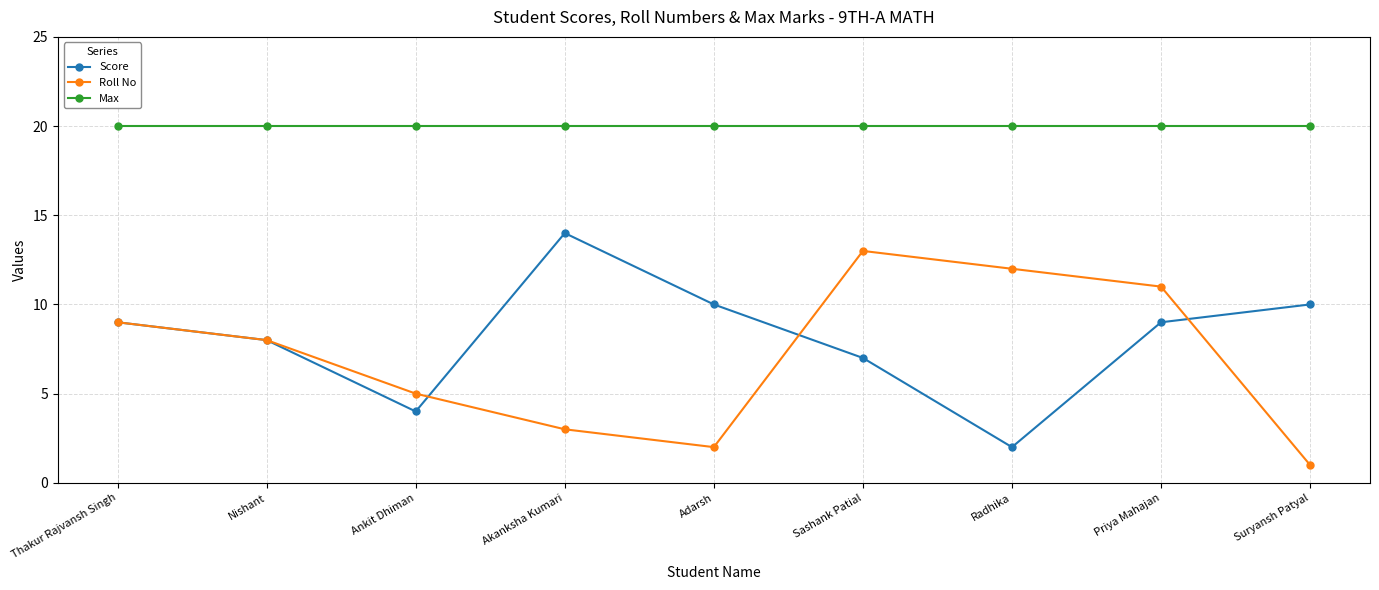

True or false: Roll No and Max cross at least once.

False